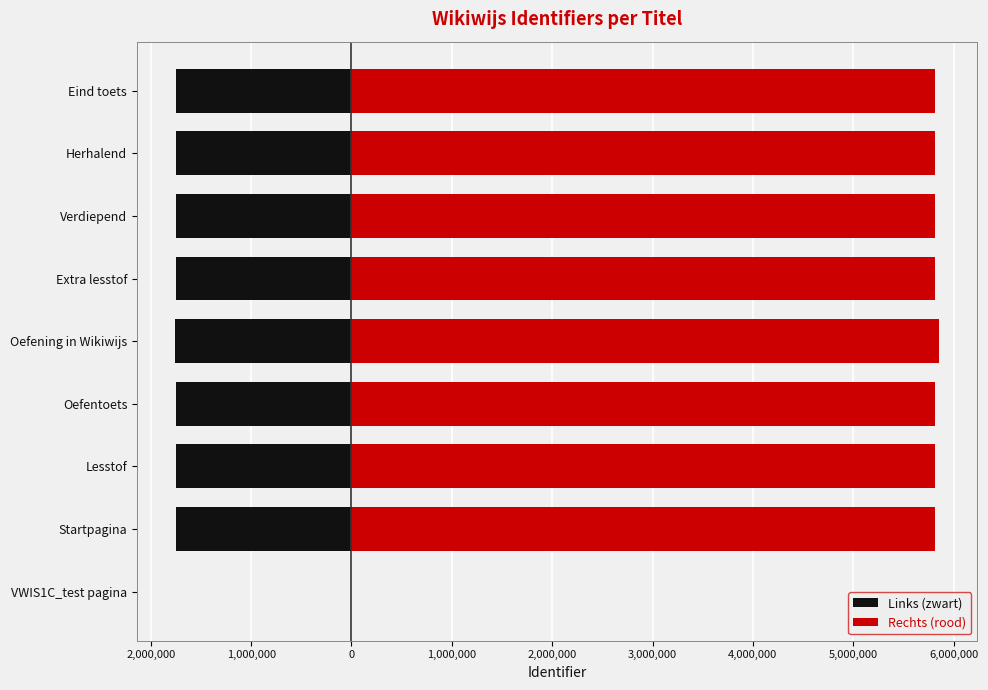

What value does the Links (zwart) series have at Verdiepend?

-1744651.5